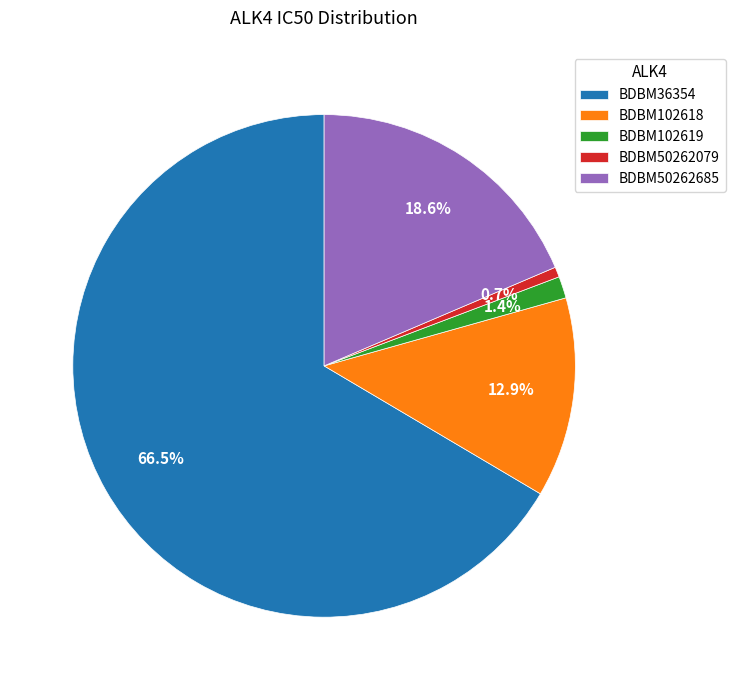

To the nearest percent, what is the average slice percentage?

20%